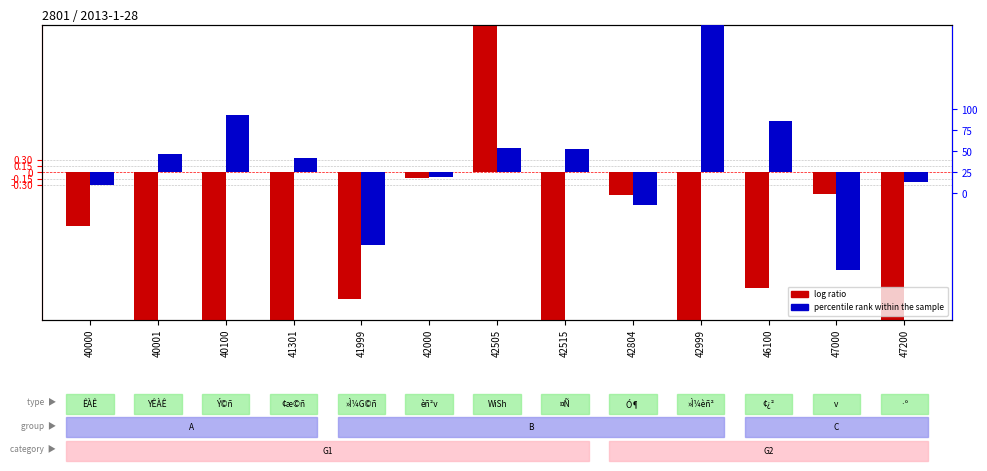

Rank the categories by log ratio value from lowest to highest.

41301, 42515, 40100, 47200, 42999, 40001, 41999, 46100, 40000, 42804, 47000, 42000, 42505